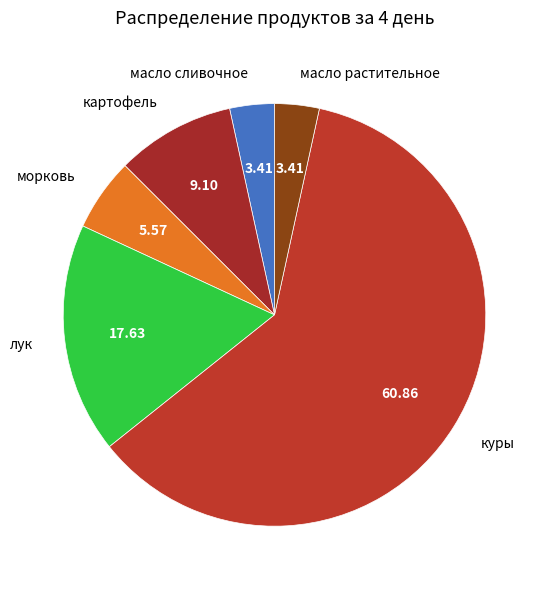

Which category has the biggest portion of the pie?

куры